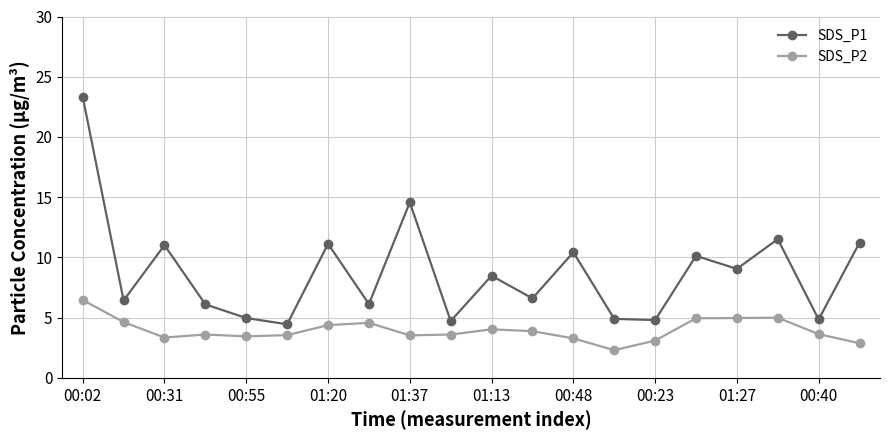

What is the minimum value for SDS_P2?

2.3